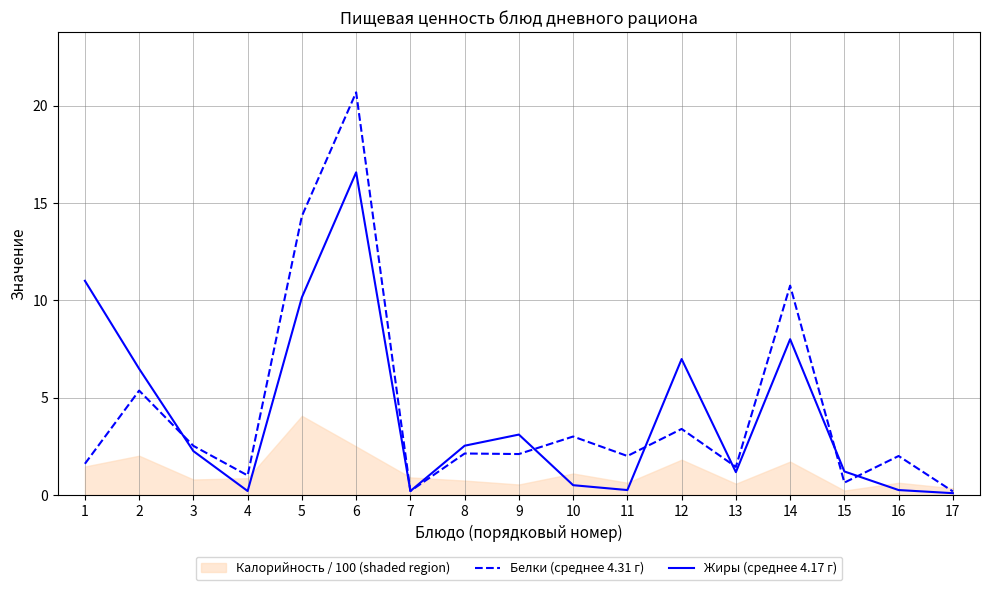

Between which two adjacent categories do Белки (среднее 4.31 г) and Жиры (среднее 4.17 г) first intersect?

2 and 3